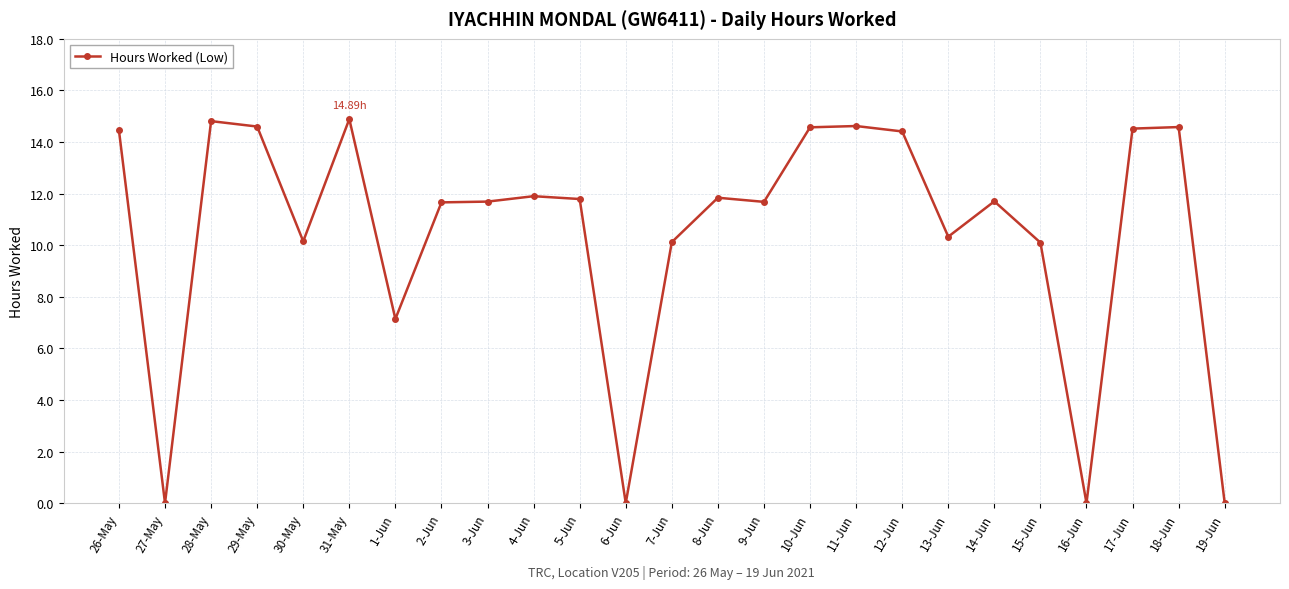

True or false: there are more than 1 points higher than both neighbors.

True